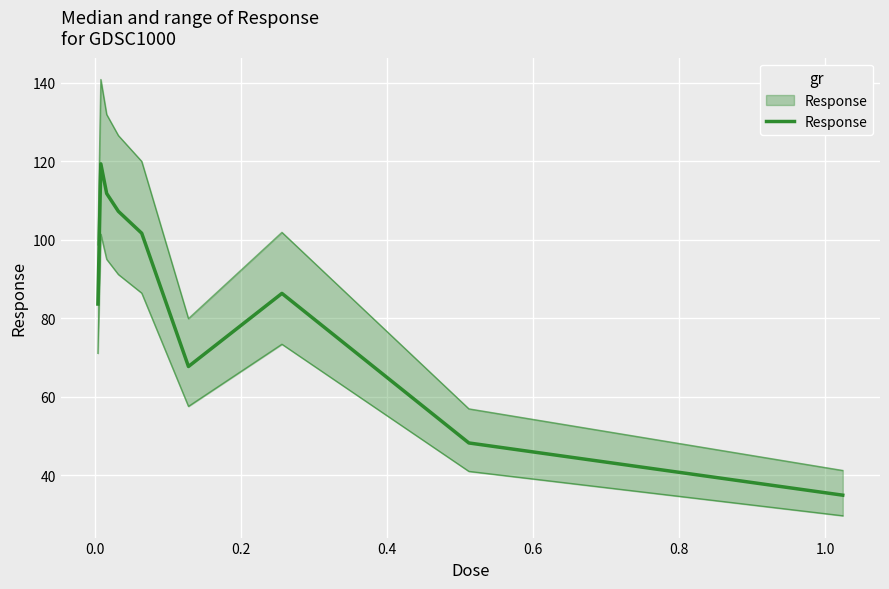

The chart shows a value of 144.1 at −0.2. True or false?

False